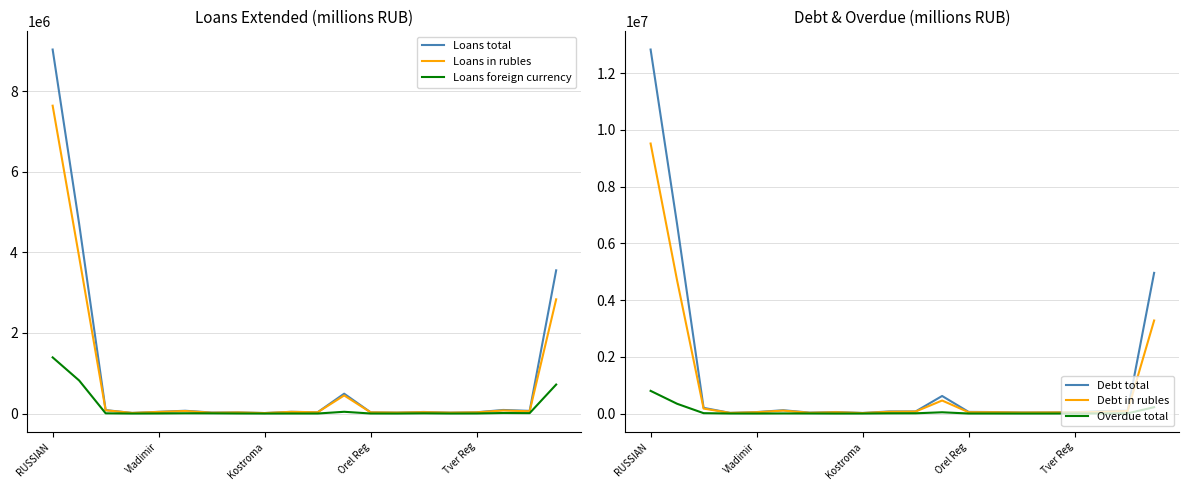

Reading left to right, transcribe all the data shown in this chart.

Loans total: 9028626	4703558	85891	15357	42691	69385	25612	28747	12550	42945	32080	492513	30513	24143	39098	22968	31693	89062	66203	3552107
Loans in rubles: 7635890	3883715	80258	15234	40405	62602	20348	26893	12251	41963	31299	448829	29247	23765	33586	22314	29705	75755	56086	2833175
Loans foreign currency: 1392736	819843	5633	123	2286	6783	5264	1854	299	982	781	43684	1266	378	5512	654	1988	13307	10117	718932
Debt total: 12829619	6669932	202764	24830	53238	118558	34996	55212	22358	75049	75261	620200	59751	53434	40702	41962	47136	85664	100154	4958663
Debt in rubles: 9516959	4688802	175922	24288	48366	104384	28440	48047	19334	64103	71758	460375	47728	46170	36998	39822	41008	62269	89749	3280041
Overdue total: 800806	345466	14381	2864	2042	5689	4217	1499	2243	8602	10092	45889	2589	2436	1458	1816	3121	3880	7455	225193